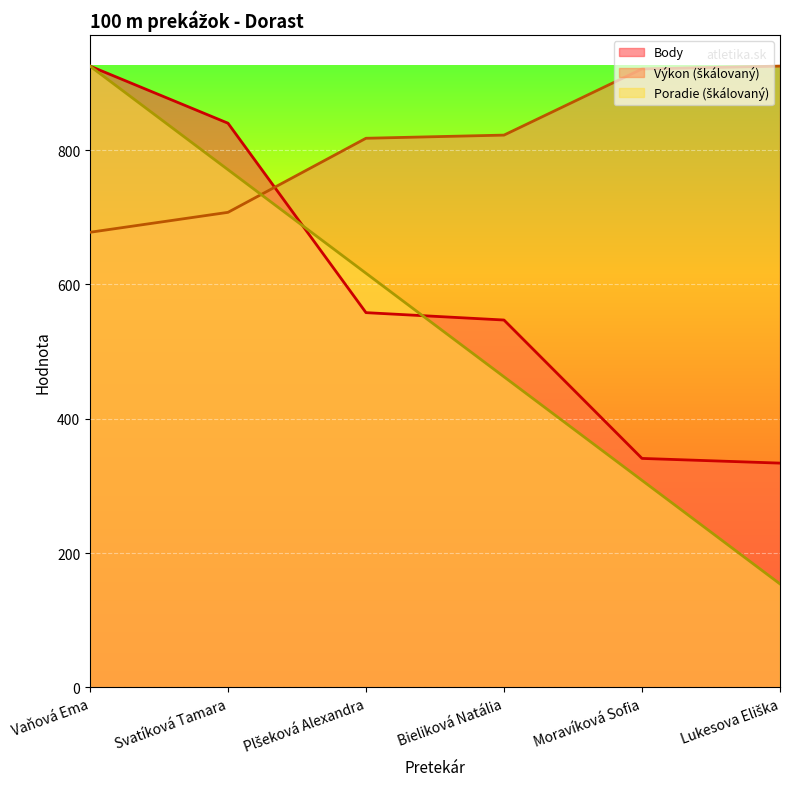

The Body series shows 144.1 at Lukesova Eliška. True or false?

False